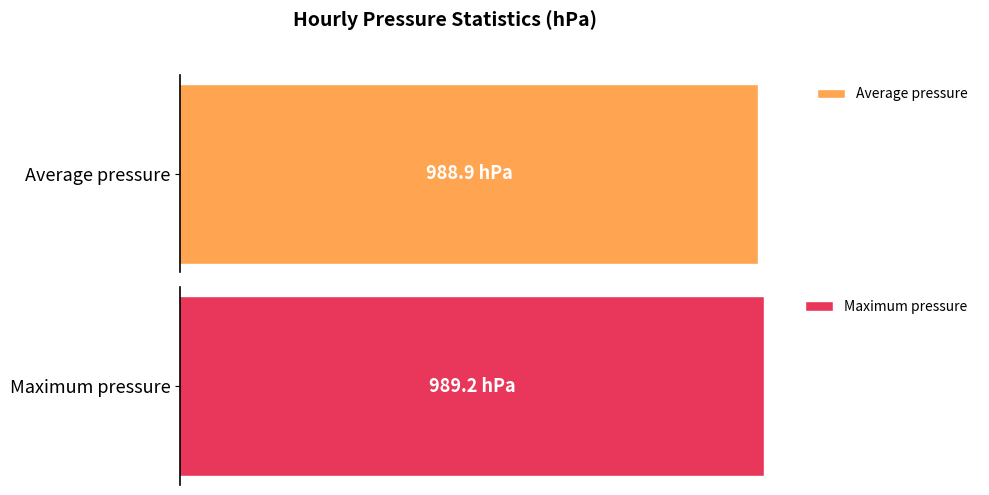

Rank the series by their average value, from highest to lowest.

Maximum pressure, Average pressure